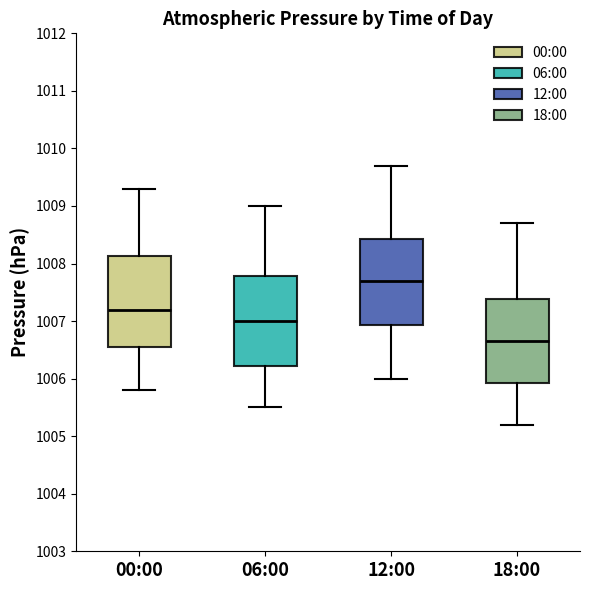

Which box's median line is the highest?

12:00